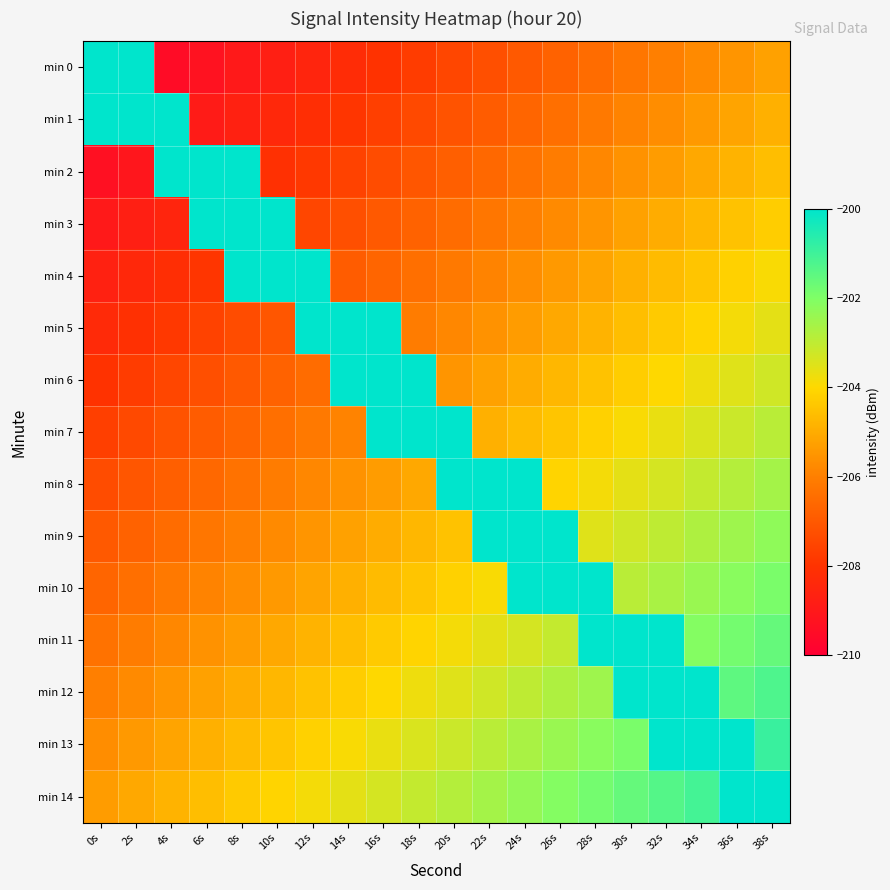

Between 18s and 26s, which is larger?

26s